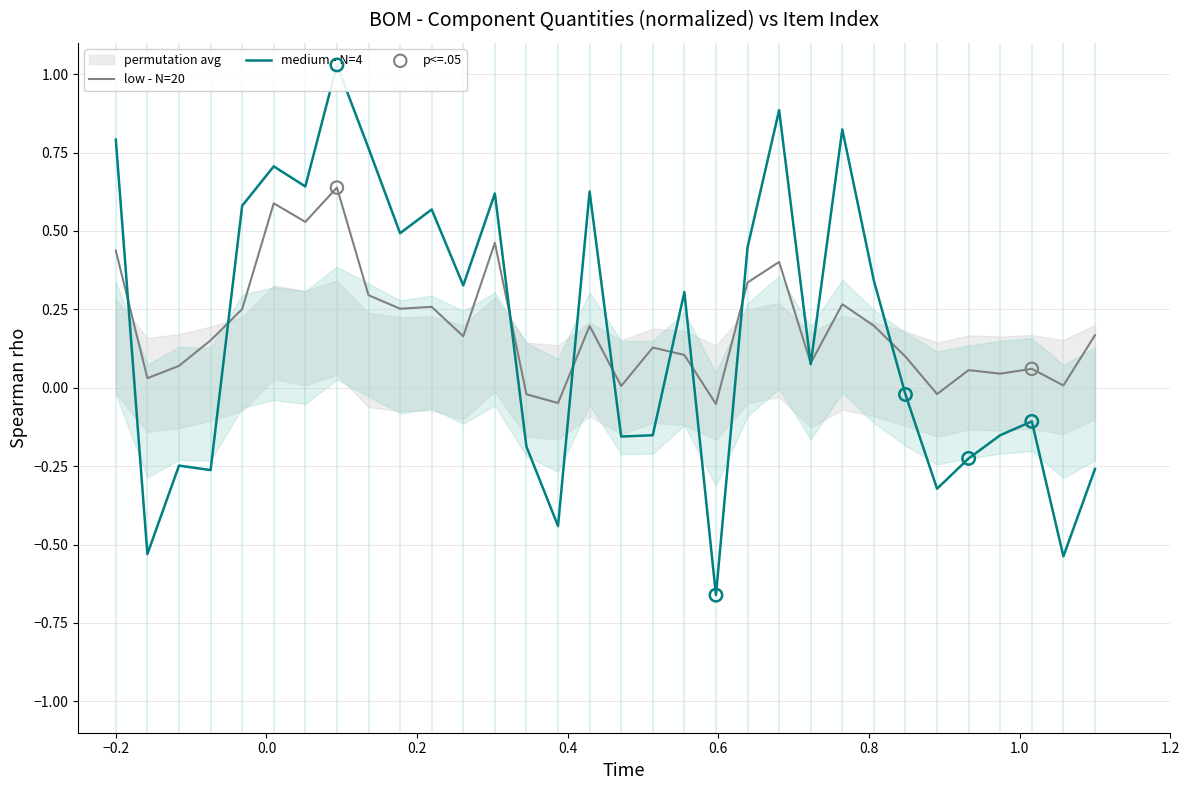

What are all the series names shown in the legend?

low - N=20, medium - N=4